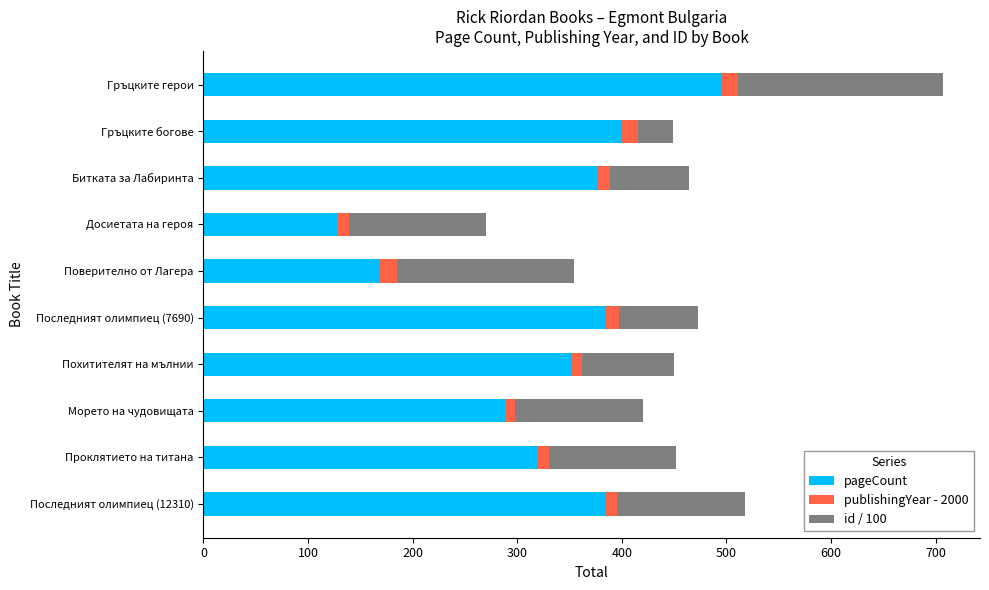

What is the lowest value of the pageCount series?

128